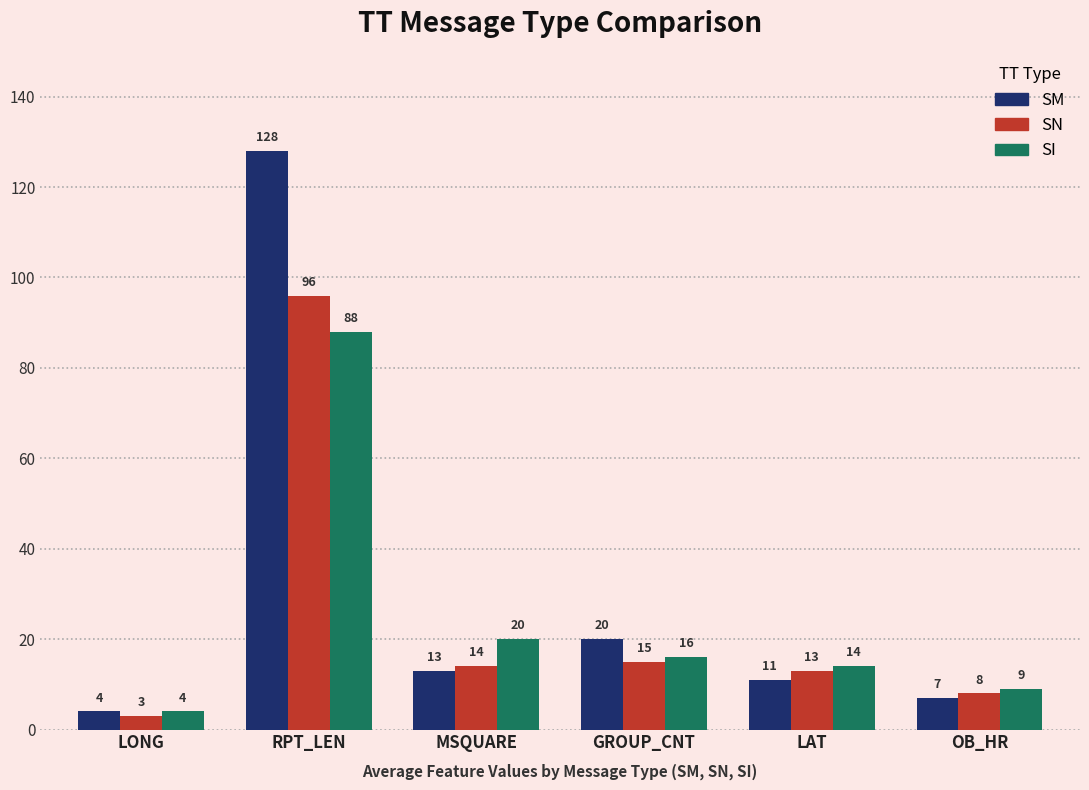

What is the difference between the highest and lowest values at GROUP_CNT?

5